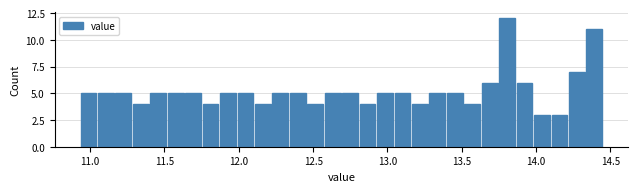

Read against the x-axis, roughly where is the centre of the tallest bar?

13.80